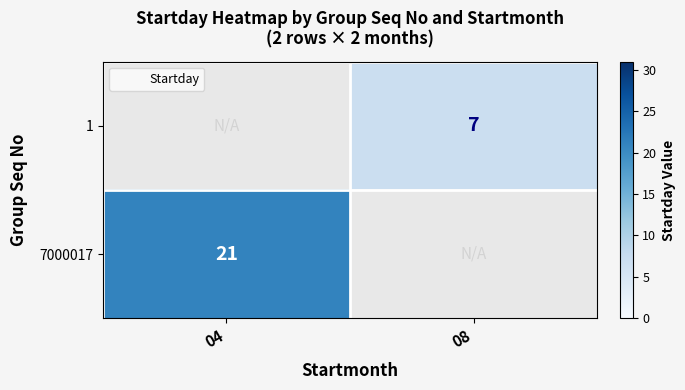

Rank the series at 04 from lowest to highest value.

1, 7000017